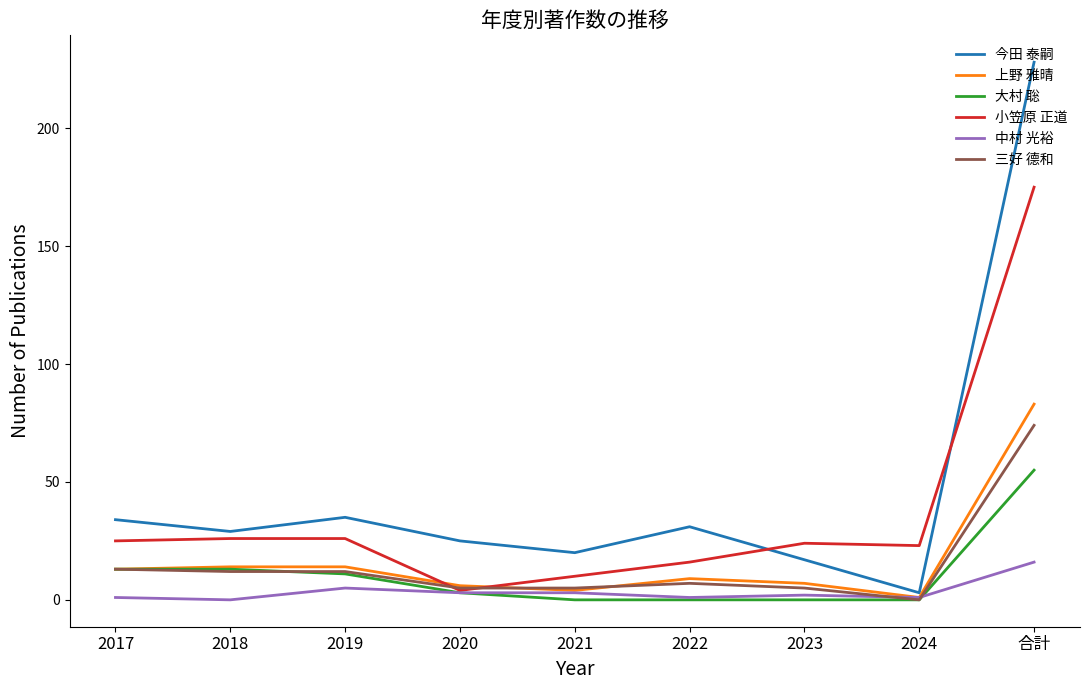

The 今田 泰嗣 series shows 17 at 2023. True or false?

True